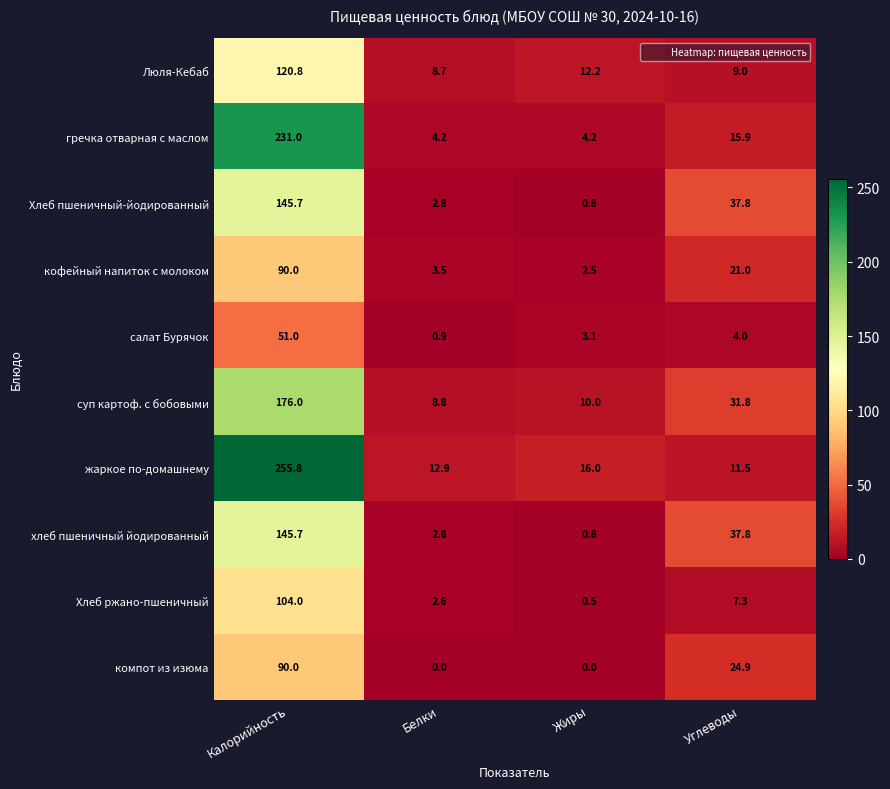

At which label is Хлеб пшеничный-йодированный closest to 73?

Углеводы